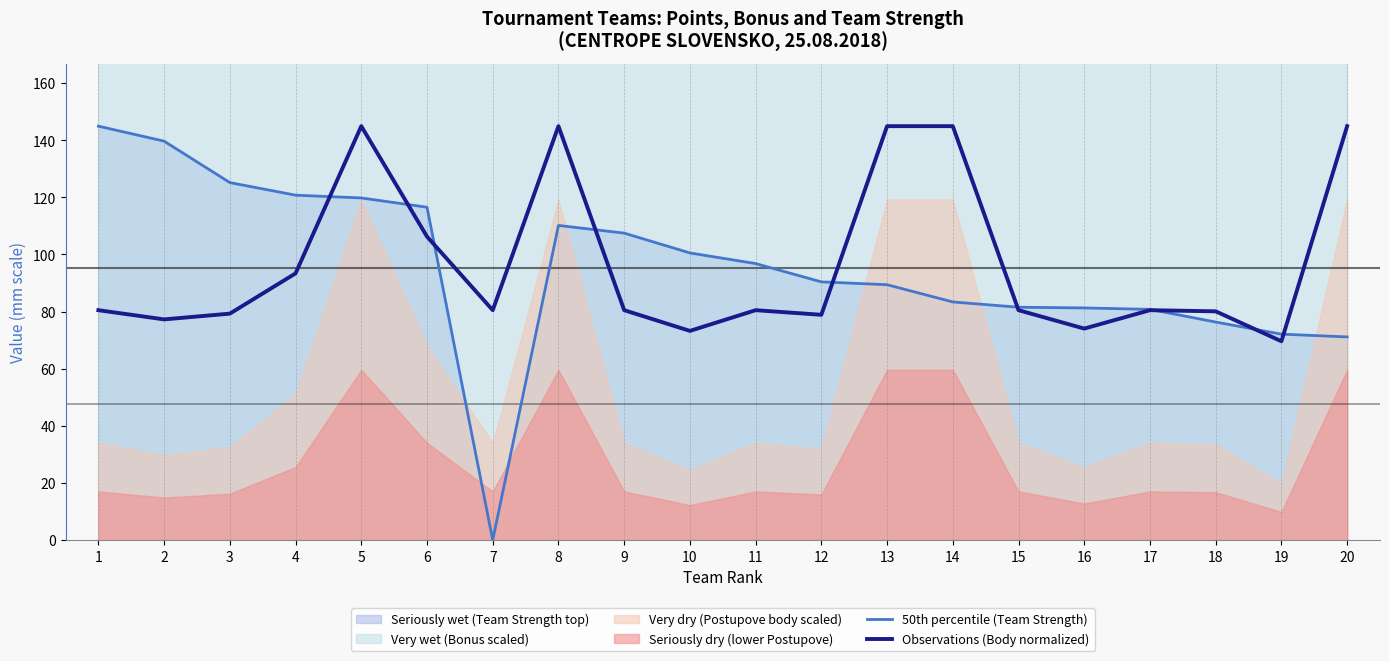

How many data points in 50th percentile (Team Strength) are above 96?

10